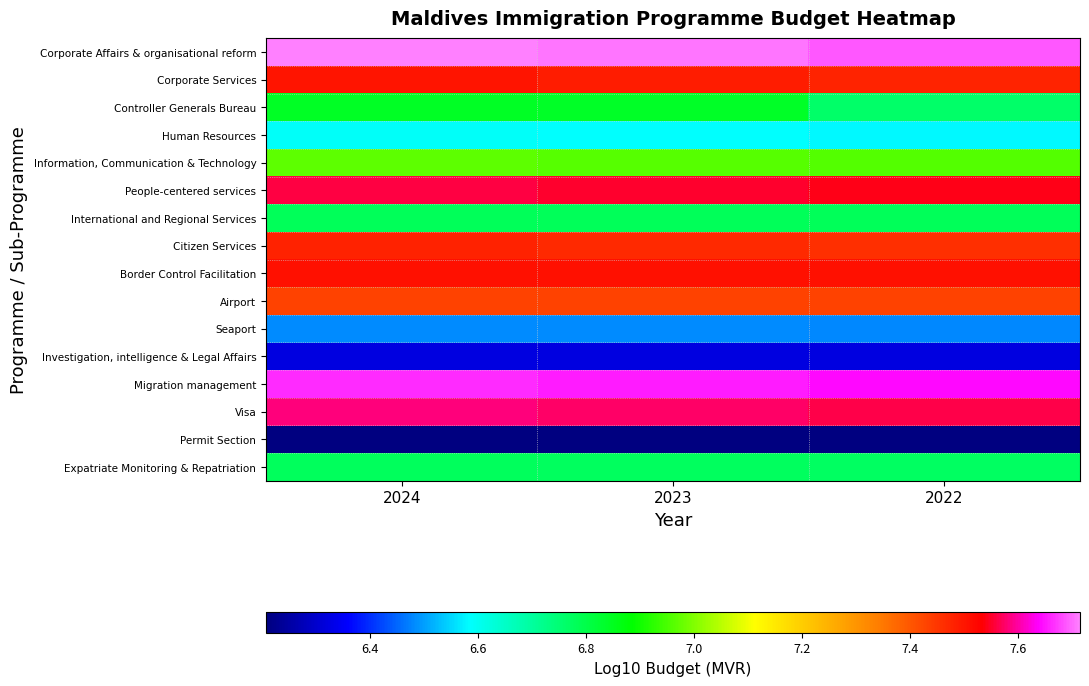

Which category has the lowest value across all series?

2024